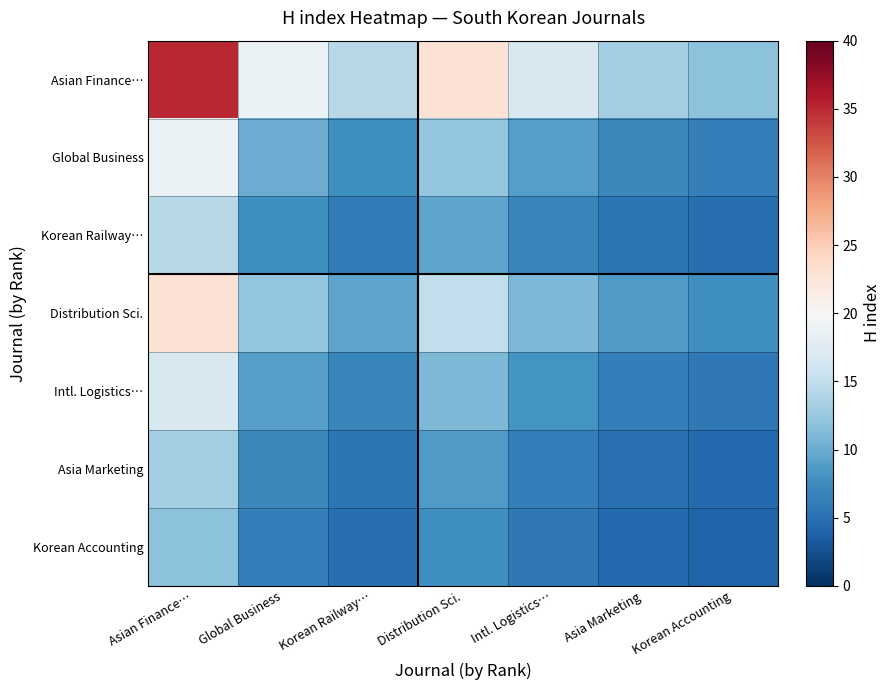

Which series changed the most between Asian Finance… and Distribution Sci.?

Asian Finance…